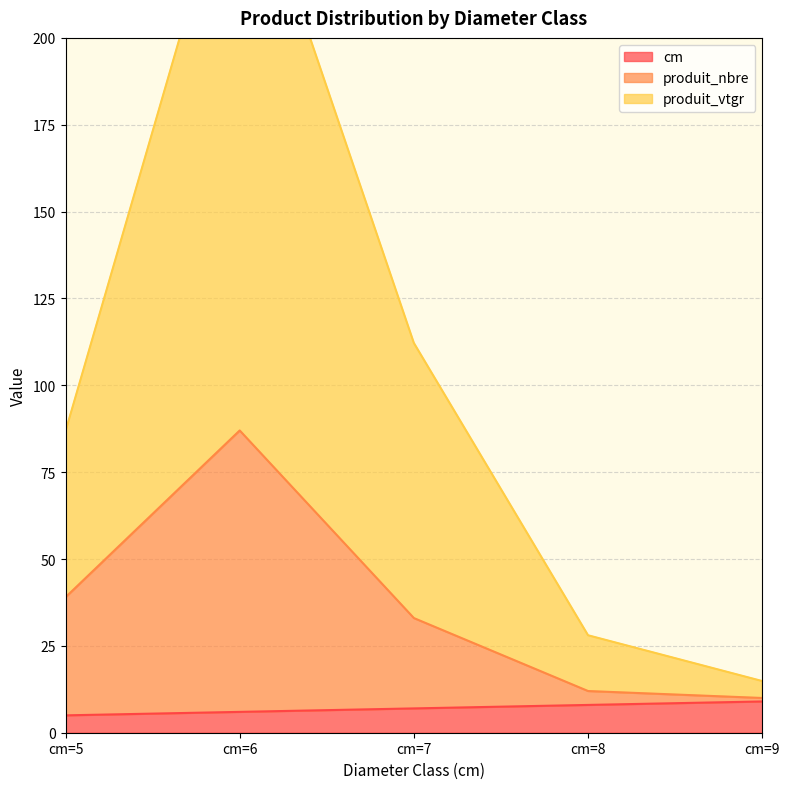

Which series has the widest spread of values?

produit_vtgr